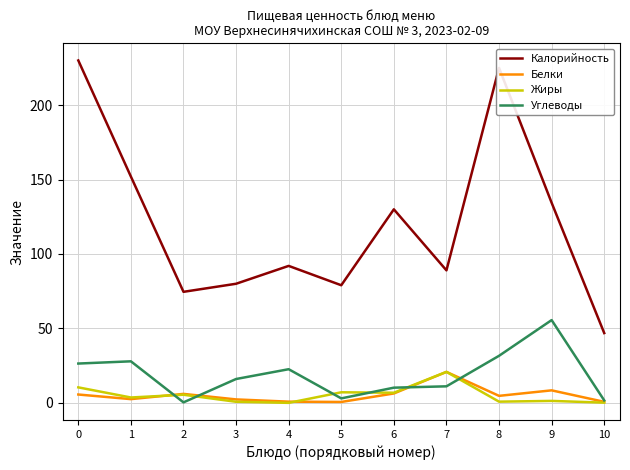

Between 1 and 5, which series saw the biggest shift?

Калорийность